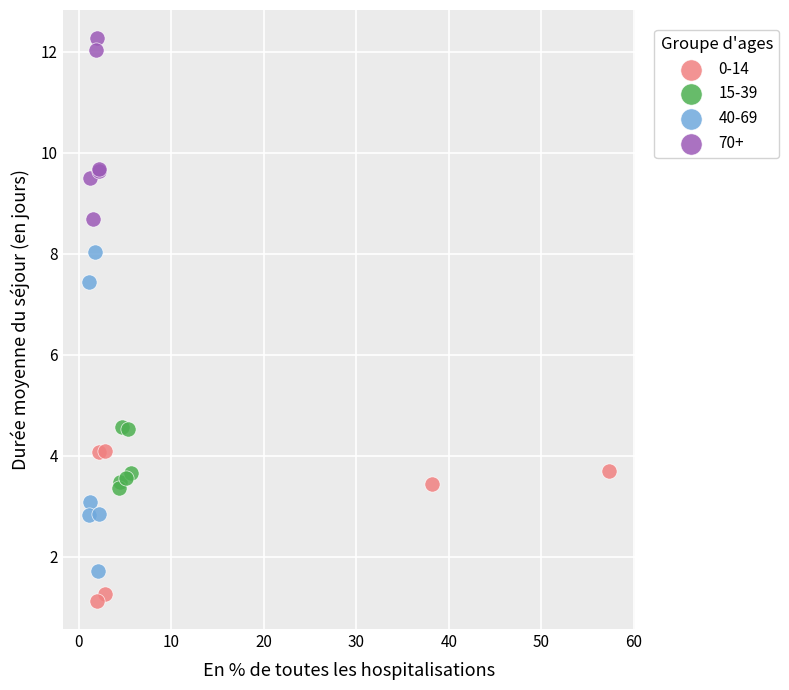

Which series reaches the maximum Y coordinate?

70+